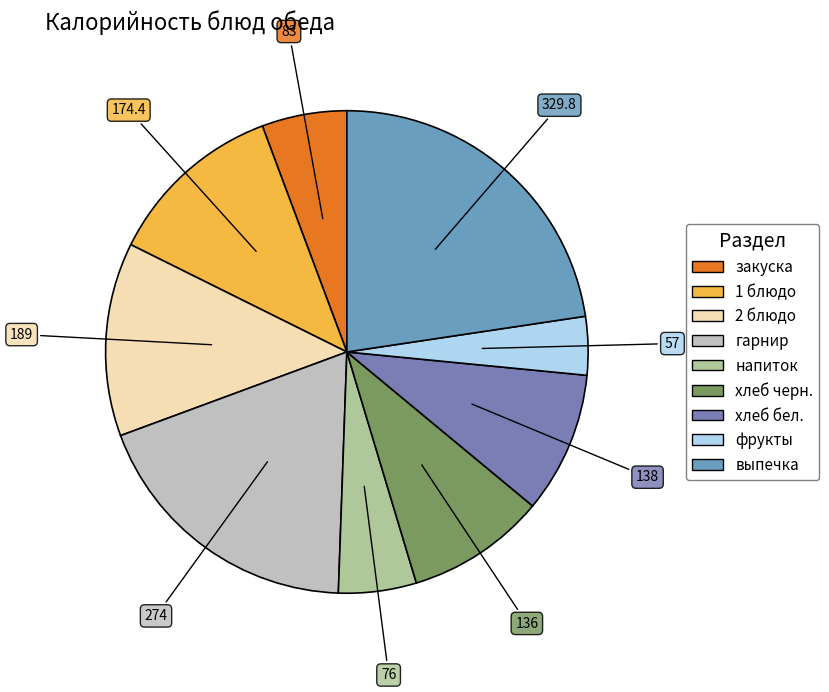

How many slices are in this pie chart?

9